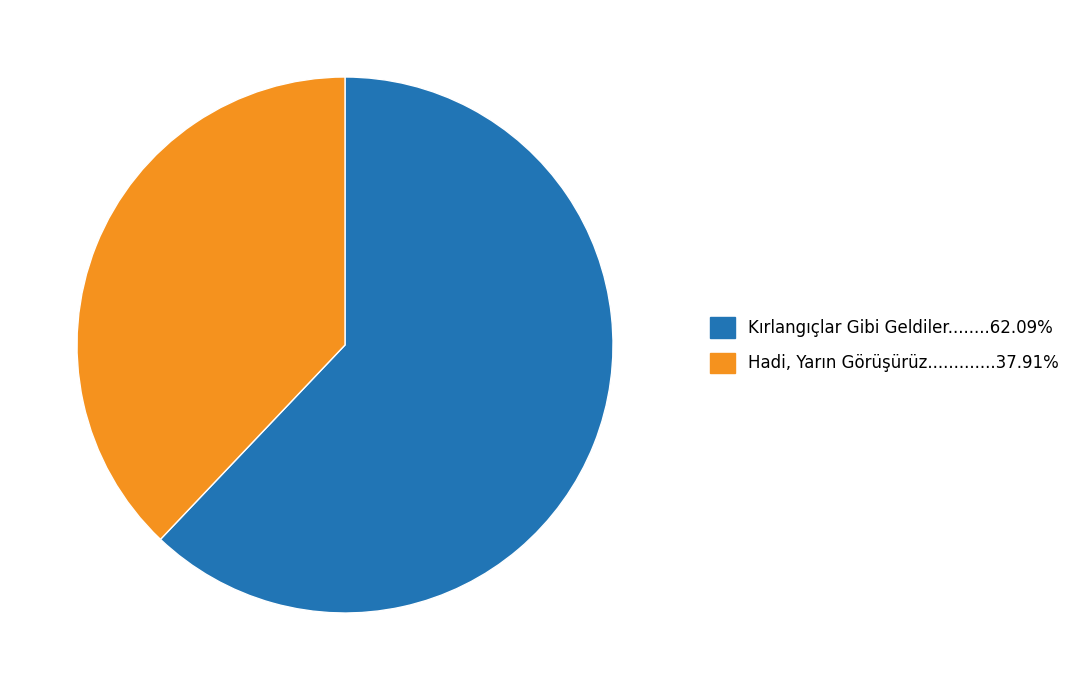

Is there a majority slice in this chart?

Yes